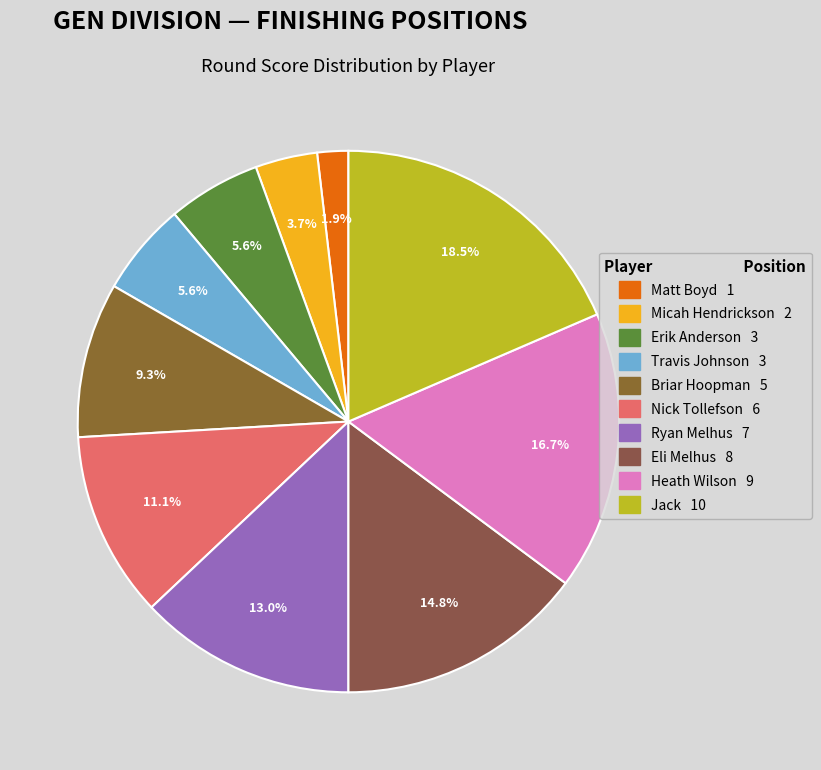

Which category has the biggest portion of the pie?

Jack